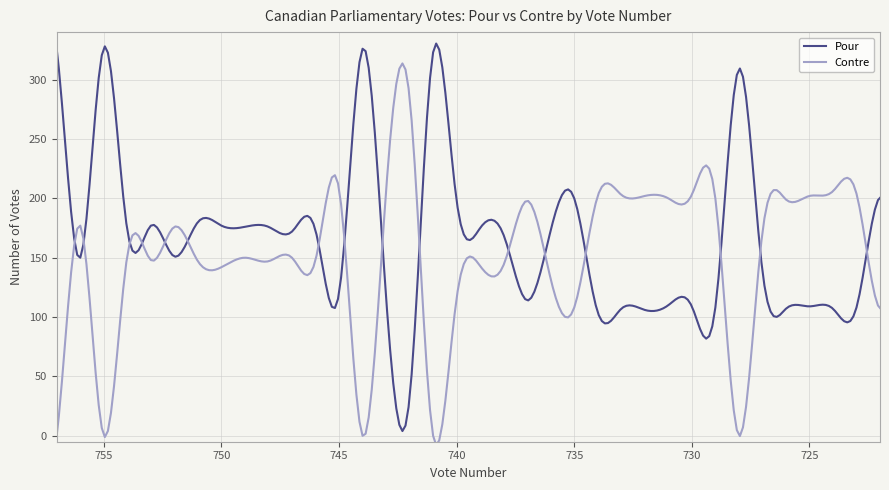

True or false: Pour and Contre cross at least once.

True